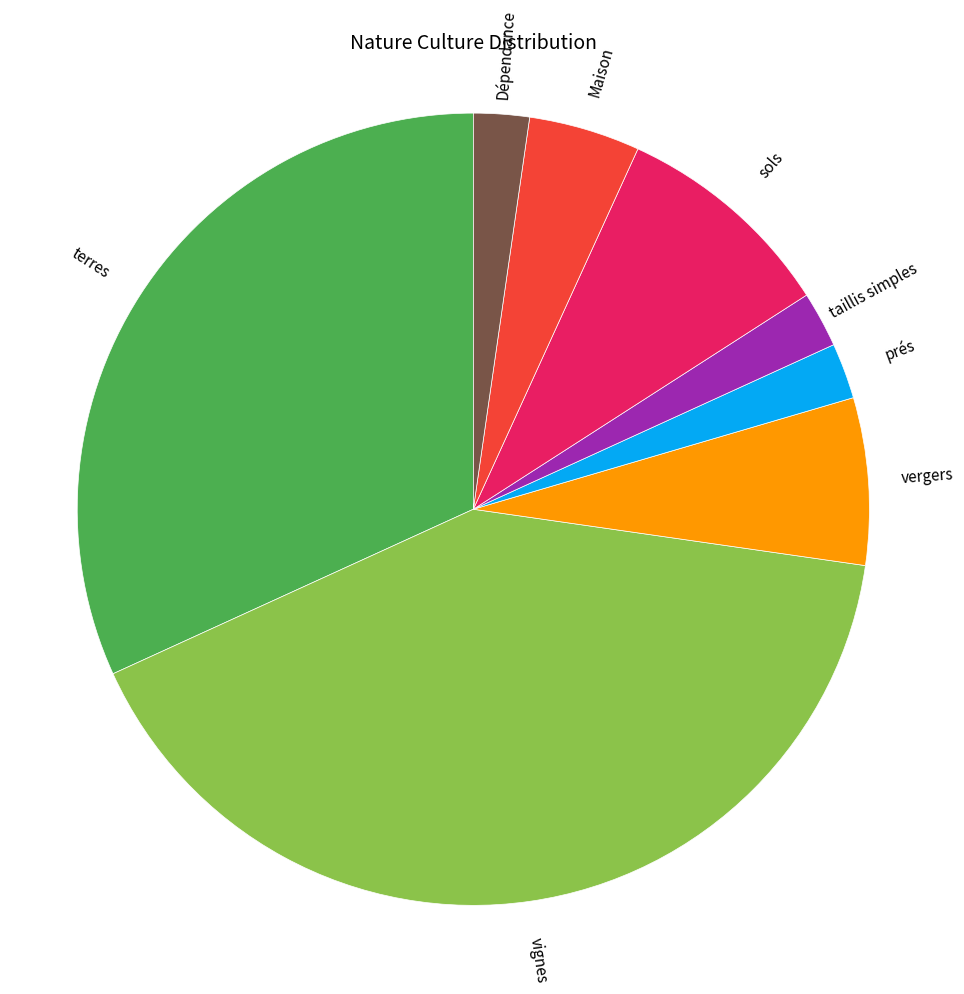

What is the largest slice in the pie chart?

vignes